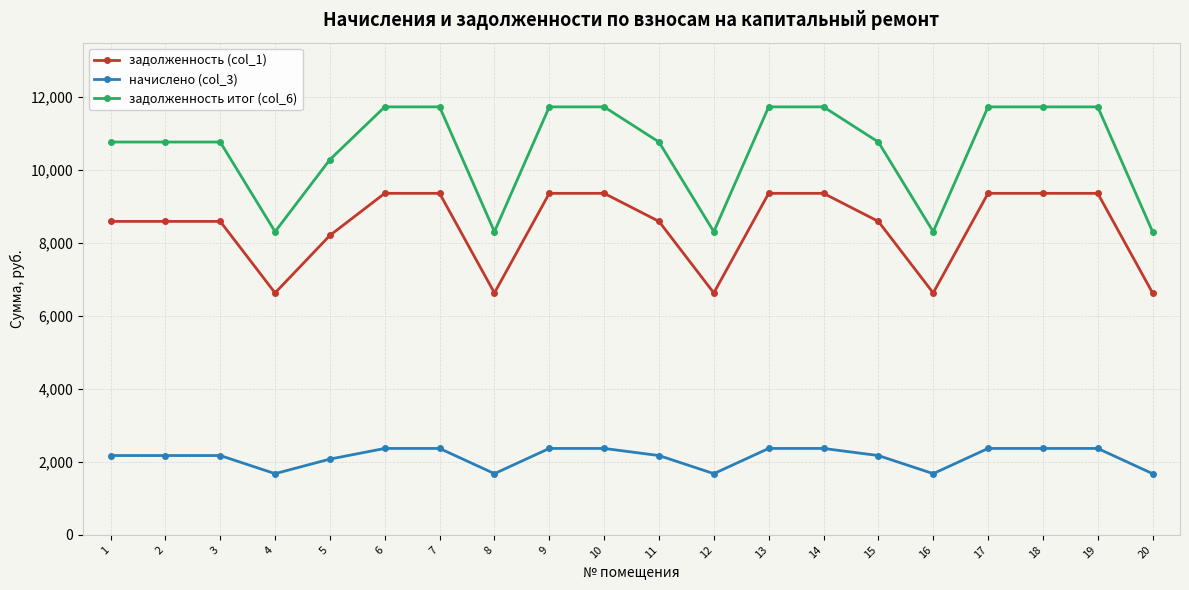

Is this an area chart (filled region under the line)?

No